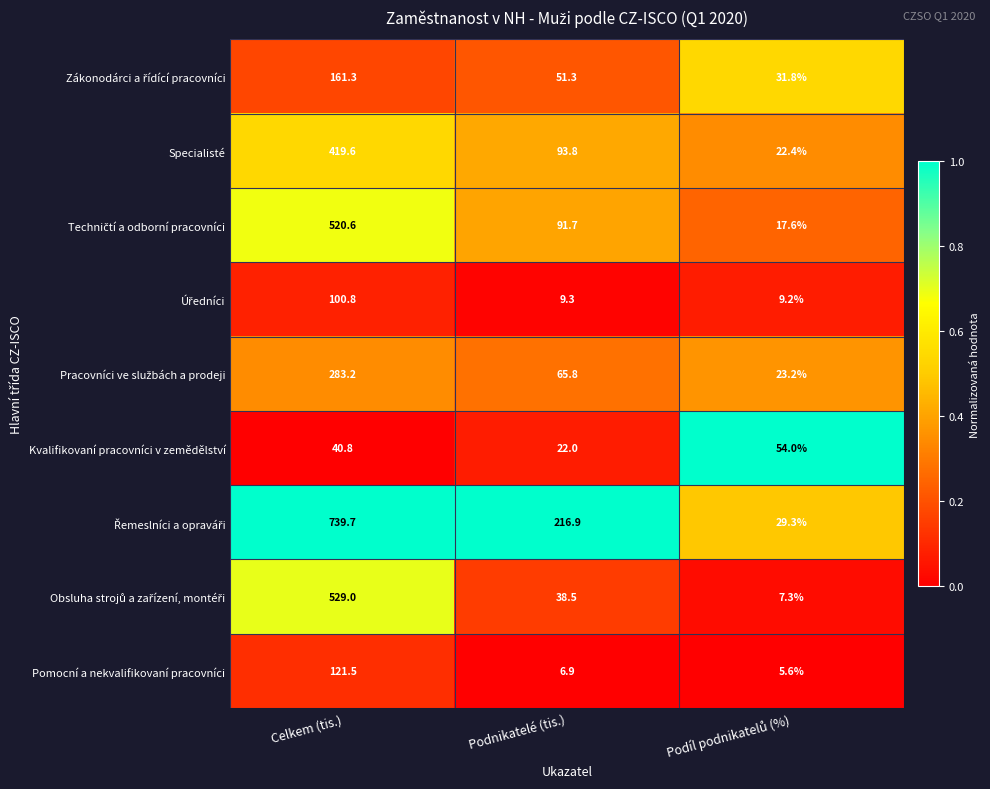

How many distinct data groups are displayed?

9